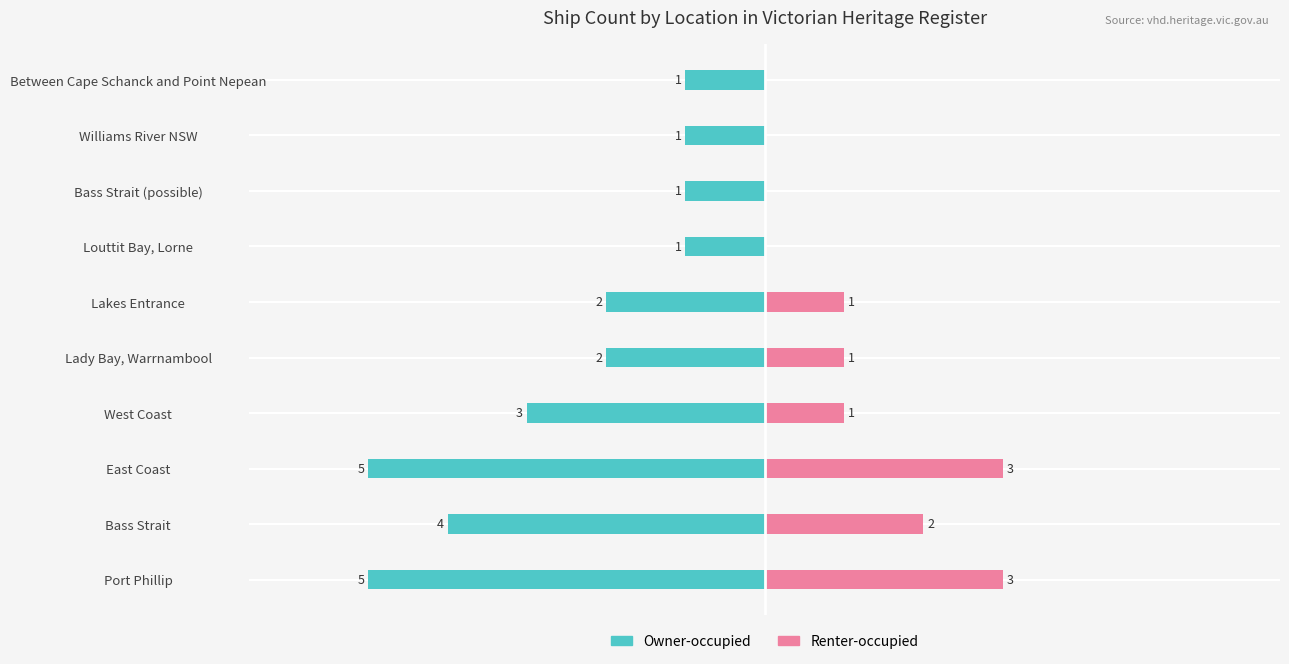

Reading left to right, what are all the values shown in this chart?

Owner-occupied: -5	-4	-5	-3	-2	-2	-1	-1	-1	-1
Renter-occupied: 3	2	3	1	1	1	0	0	0	0